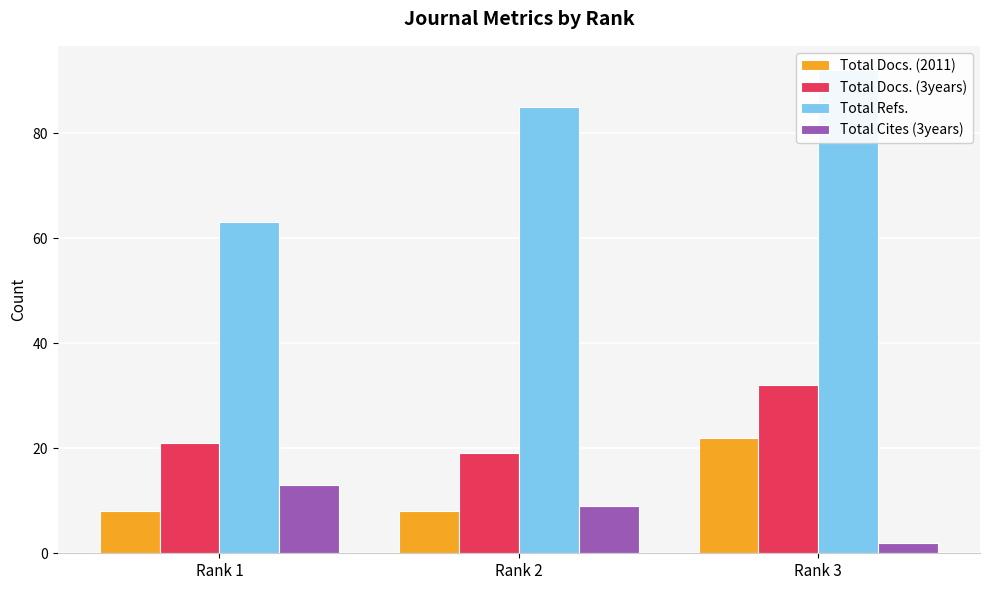

At which category does the chart reach its minimum across all series?

Rank 3